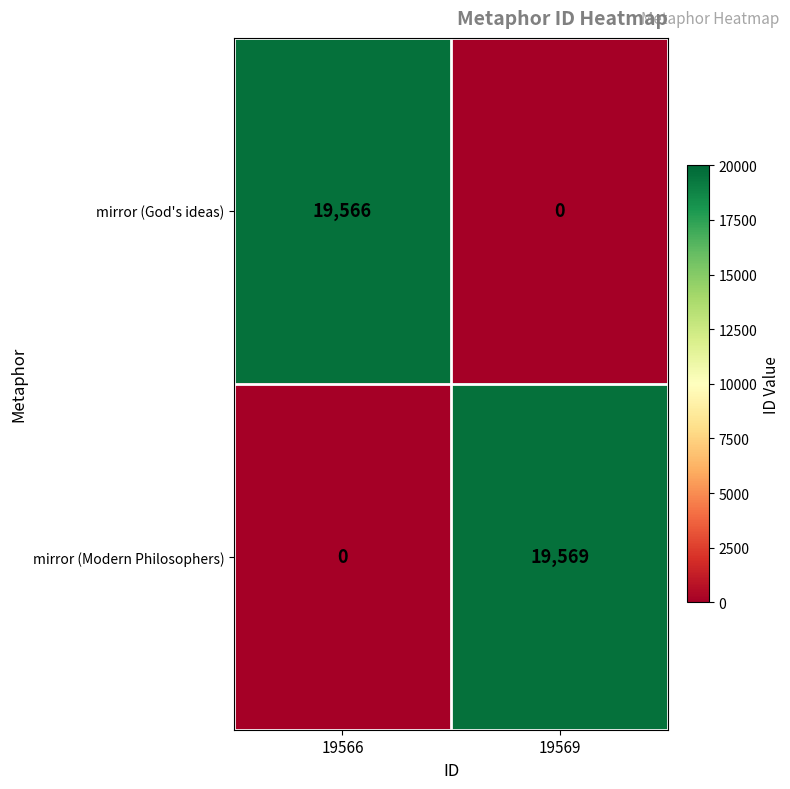

Where is mirror (Modern Philosophers) nearest to the value 9784?

19566